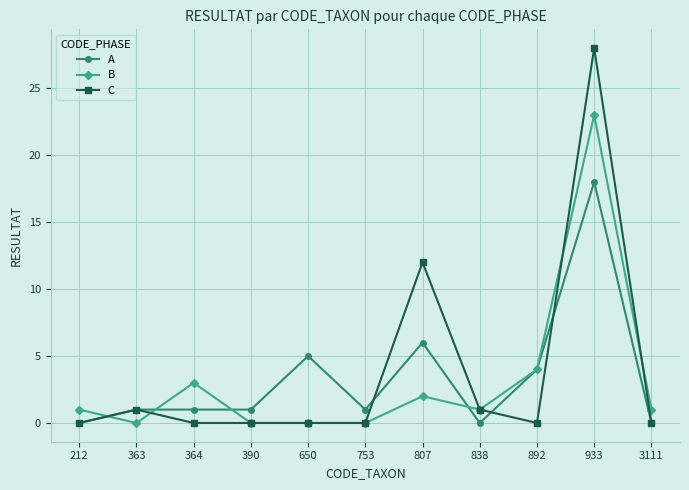

Does the chart have visible grid lines?

Yes